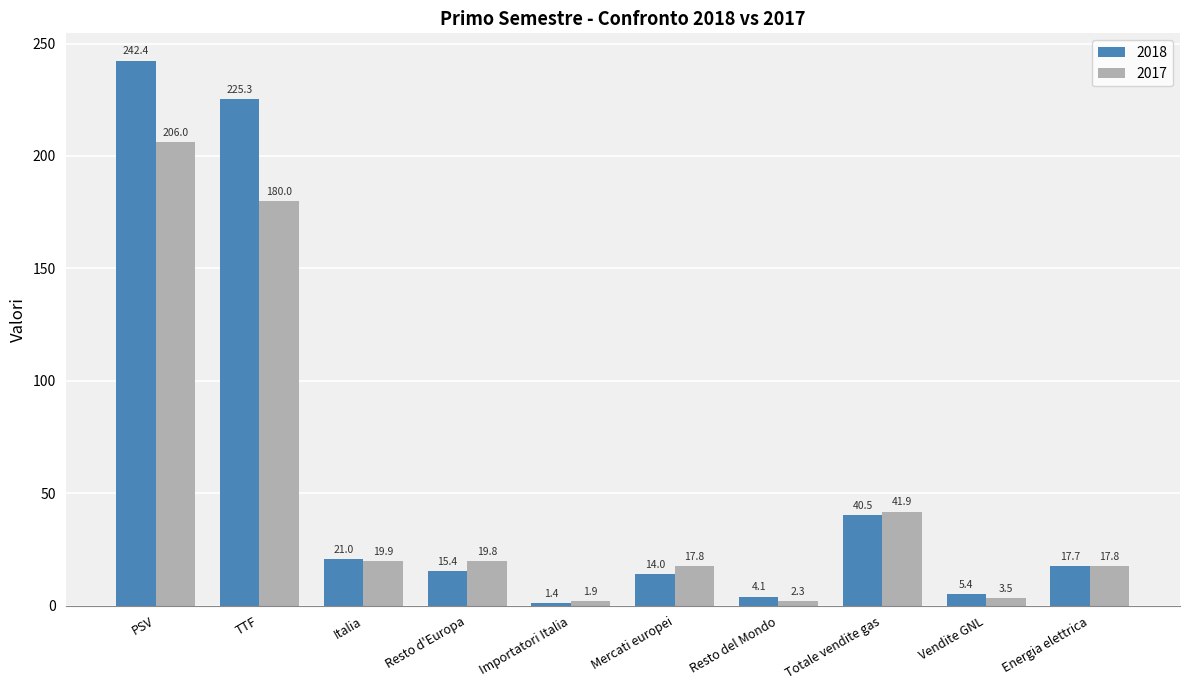

Between Importatori Italia and Vendite GNL, which series saw the biggest shift?

2018